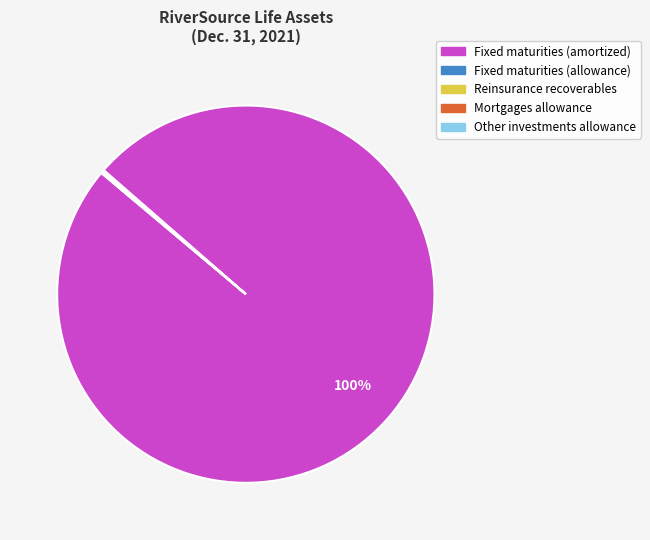

Is it true that Fixed maturities (amortized) is 100% of the pie?

True